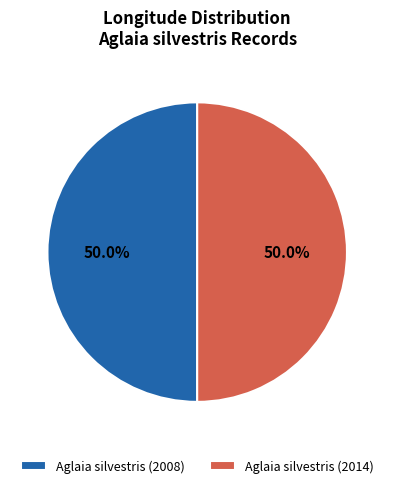

To the nearest percent, what is the combined percentage of Aglaia silvestris (2008) and Aglaia silvestris (2014)?

100%